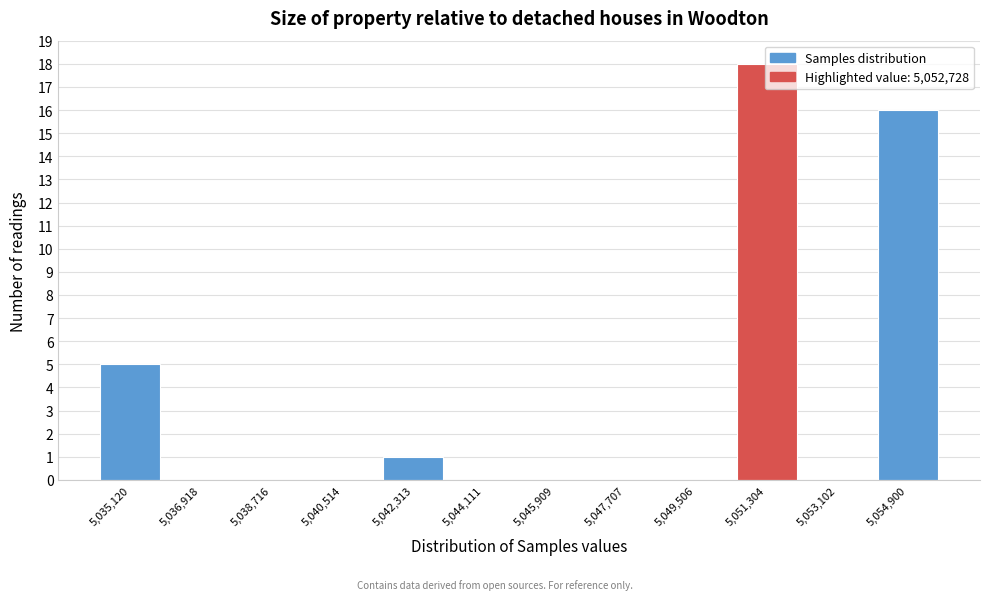

Where is the data nearest to the value 9?

5,035,120